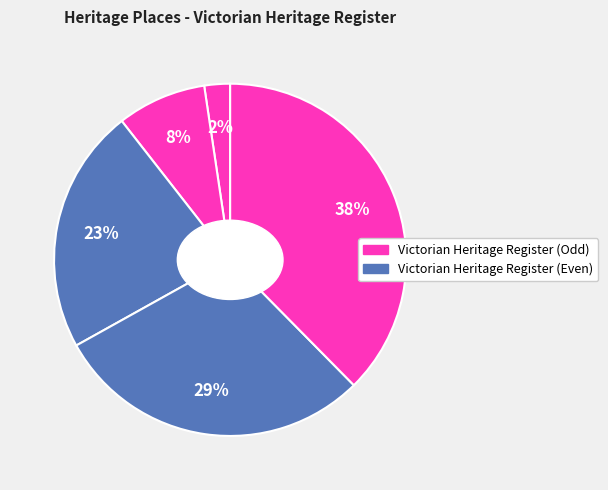

How many segments does this pie chart have?

5